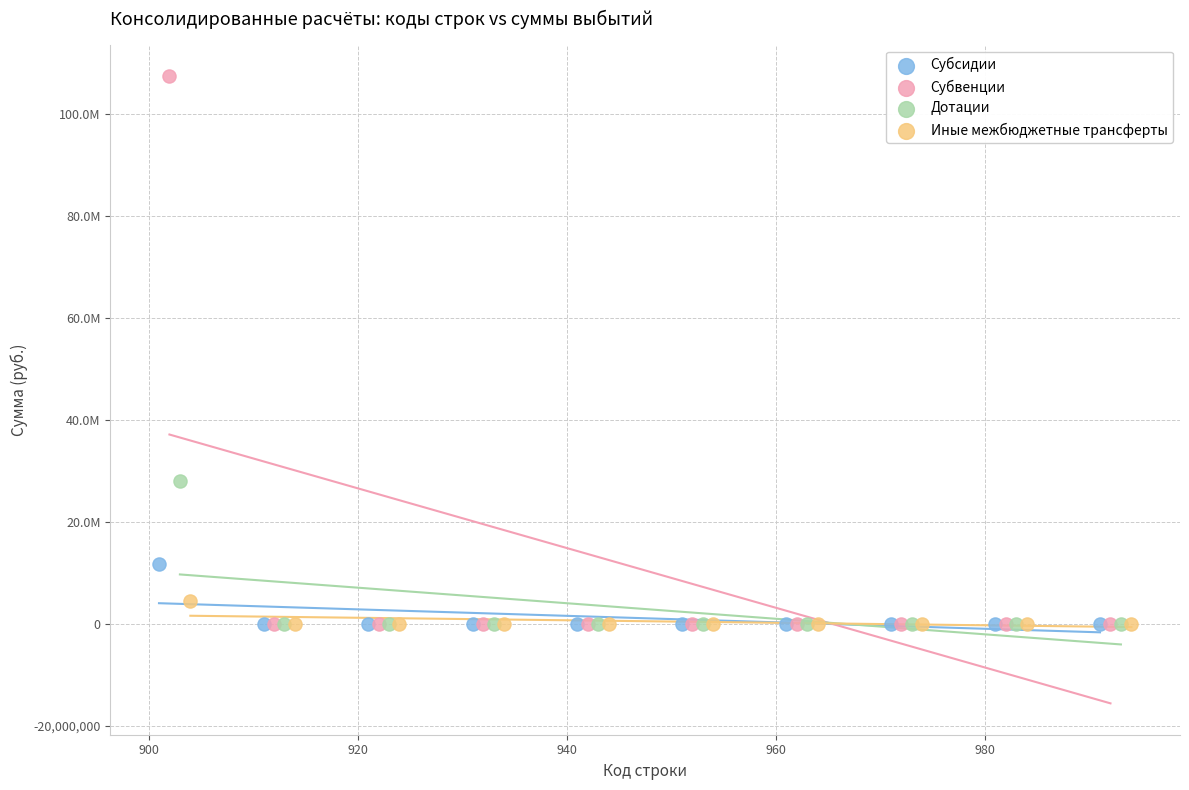

What are all the series names shown in the legend?

Субсидии, Субвенции, Дотации, Иные межбюджетные трансферты